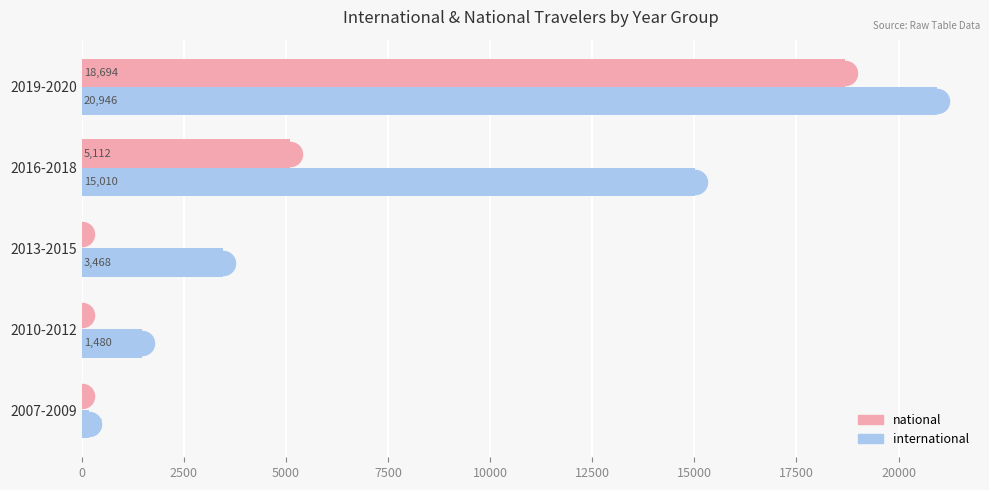

Which series has the widest spread of Y values?

international